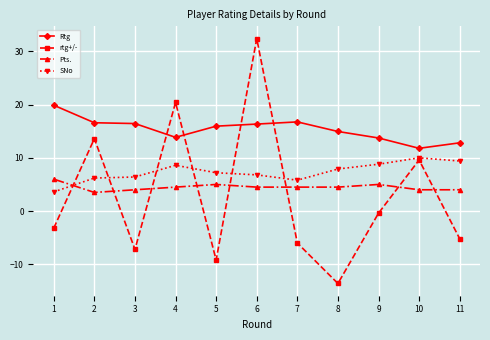

What is the difference between the second highest and second lowest values in the SNo series?

3.6